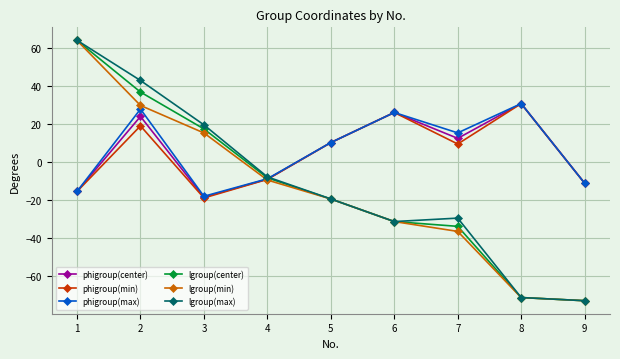

How many lines are shown in the chart?

6